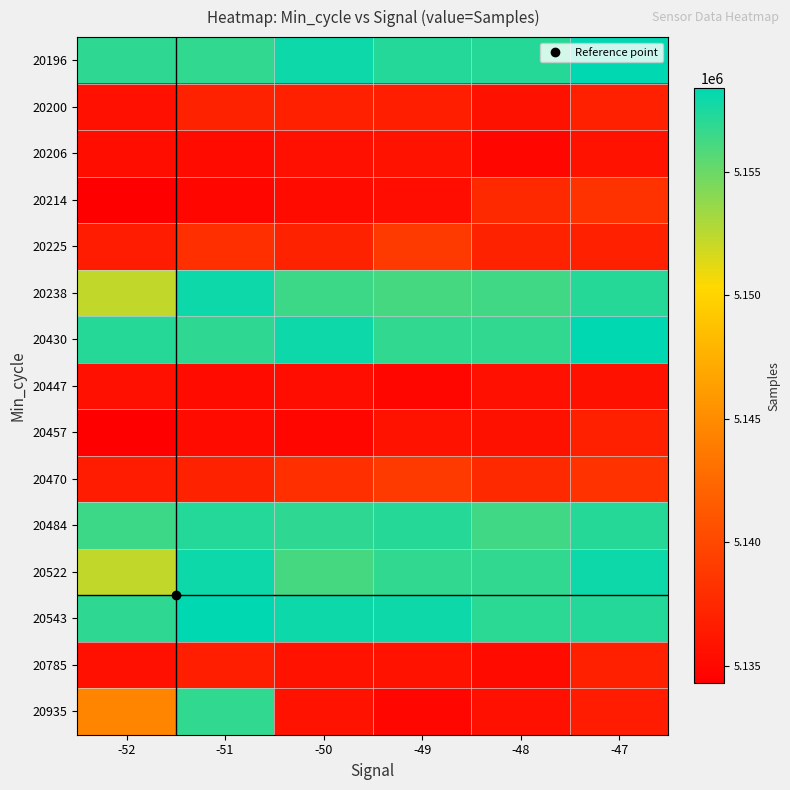

At how many categories does at least one series exceed 5145407?

6